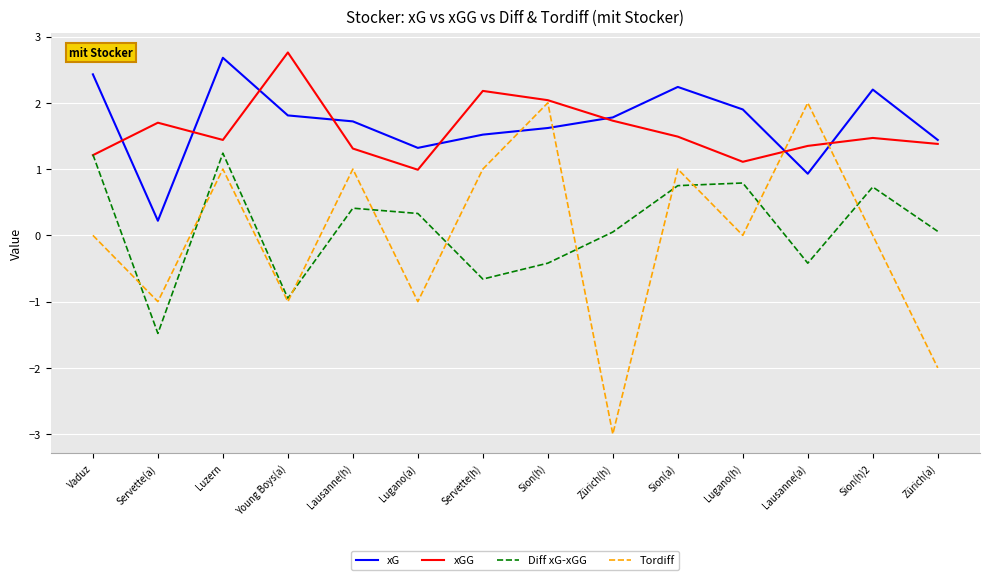

What is the total value across all series at Vaduz?

4.9